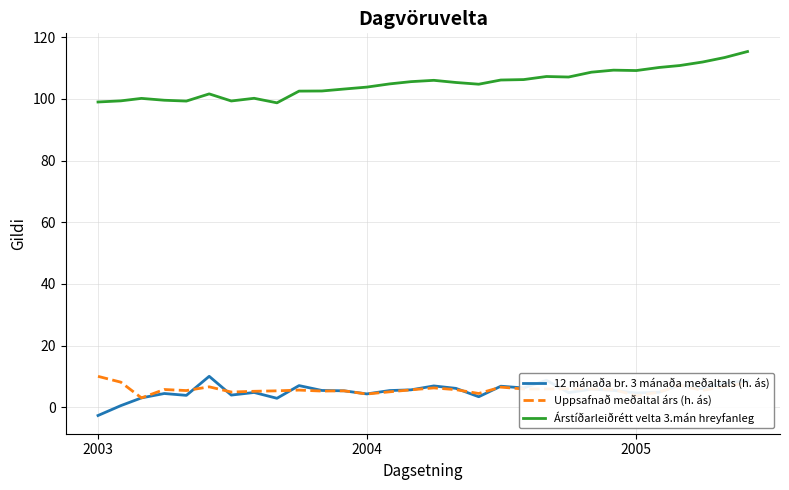

What is the highest value of the Árstíðarleiðrétt velta 3.mán hreyfanleg series?

115.4